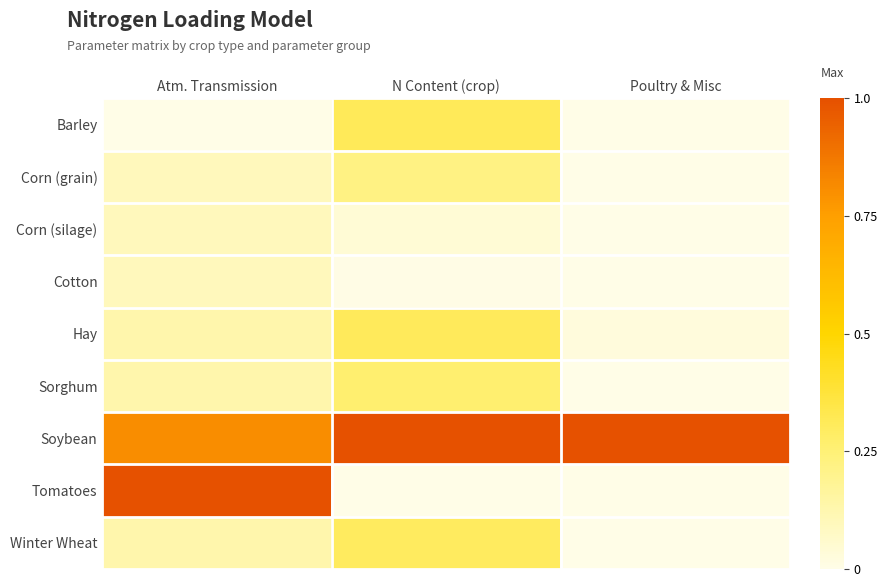

Reading left to right, list all the values displayed in this chart.

Barley: Atm. Transmission=0.0	N Content (crop)=0.3	Poultry & Misc=0.0
Corn (grain): Atm. Transmission=0.1	N Content (crop)=0.2	Poultry & Misc=0.0
Corn (silage): Atm. Transmission=0.1	N Content (crop)=0.0	Poultry & Misc=0.0
Cotton: Atm. Transmission=0.1	N Content (crop)=0.0	Poultry & Misc=0.0
Hay: Atm. Transmission=0.1	N Content (crop)=0.3	Poultry & Misc=0.0
Sorghum: Atm. Transmission=0.1	N Content (crop)=0.3	Poultry & Misc=0.0
Soybean: Atm. Transmission=0.8	N Content (crop)=1.0	Poultry & Misc=1.0
Tomatoes: Atm. Transmission=1.0	N Content (crop)=0.0	Poultry & Misc=0.0
Winter Wheat: Atm. Transmission=0.1	N Content (crop)=0.3	Poultry & Misc=0.0